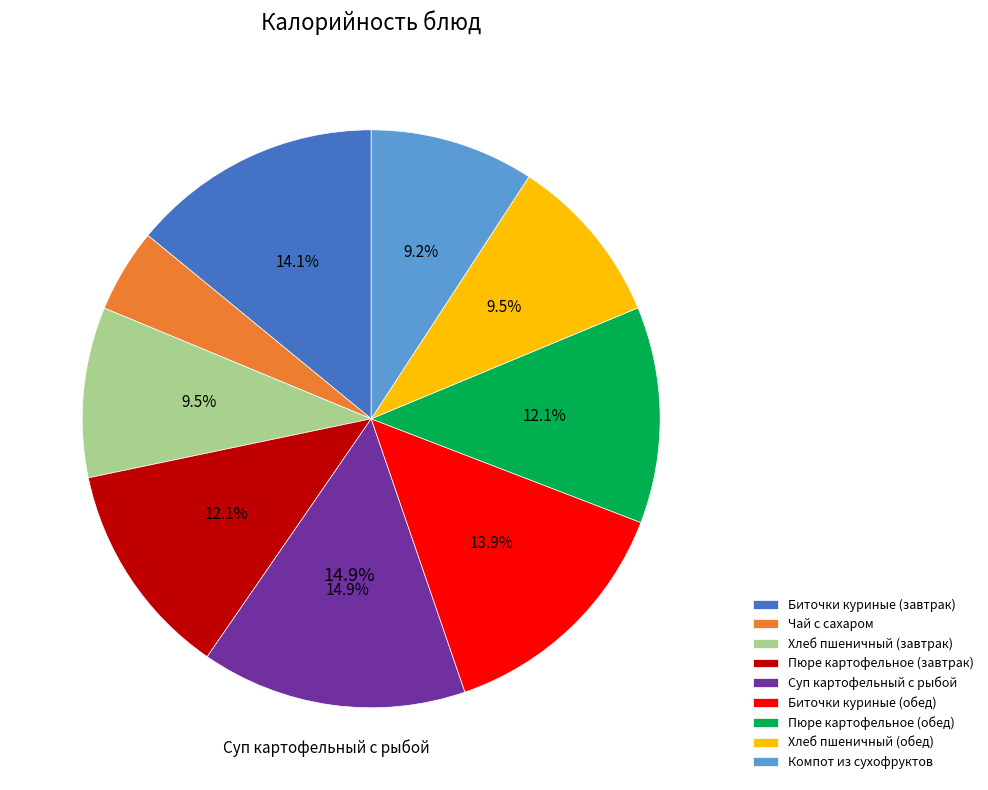

What is the ratio of the value at Чай с сахаром to the value at Пюре картофельное (завтрак)?

0.4